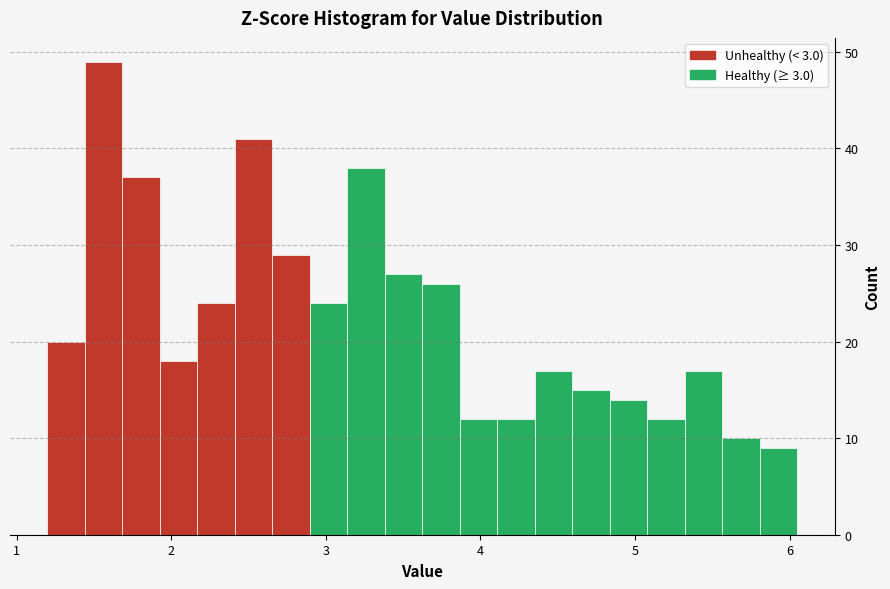

Around what value on the x-axis is the tallest bar? Give the approximate position of its centre, as read against the axis.

1.6